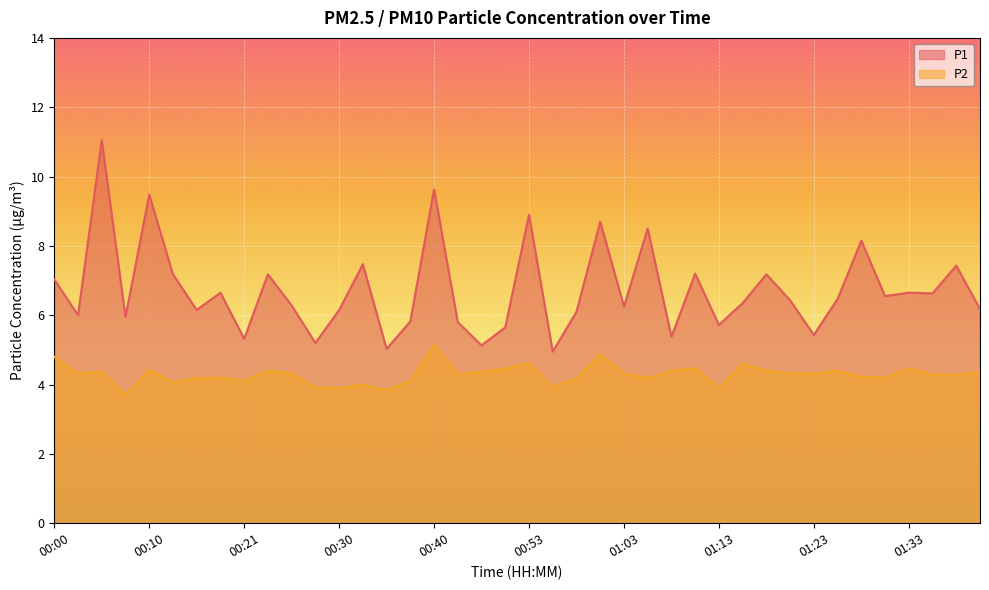

At how many categories does at least one series exceed 5?

39